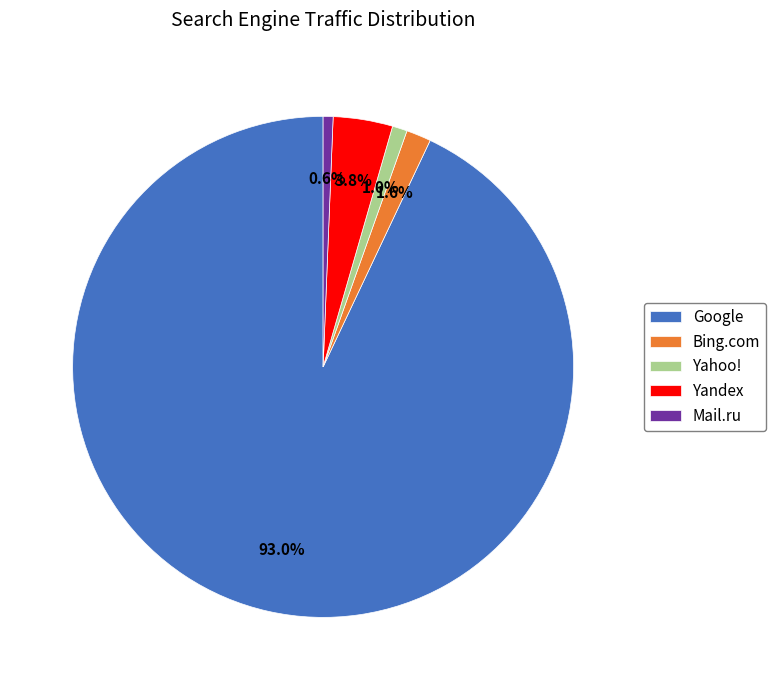

Count the number of slices in the pie.

5